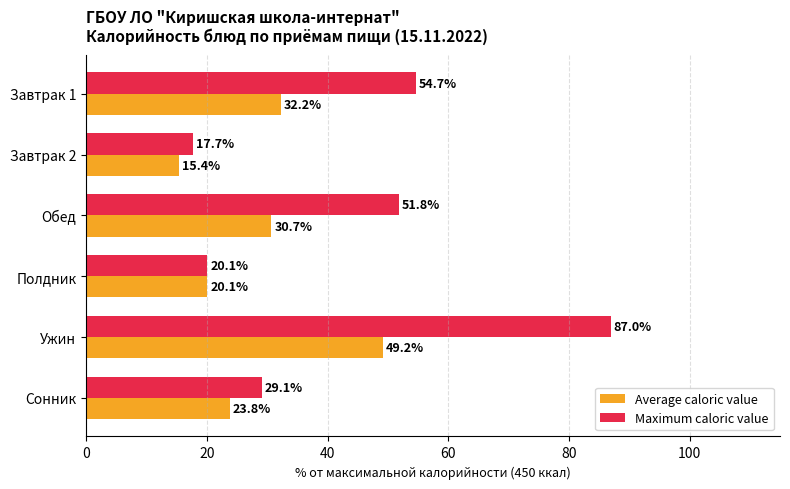

List the series in order of their peak value, highest first.

Maximum caloric value, Average caloric value